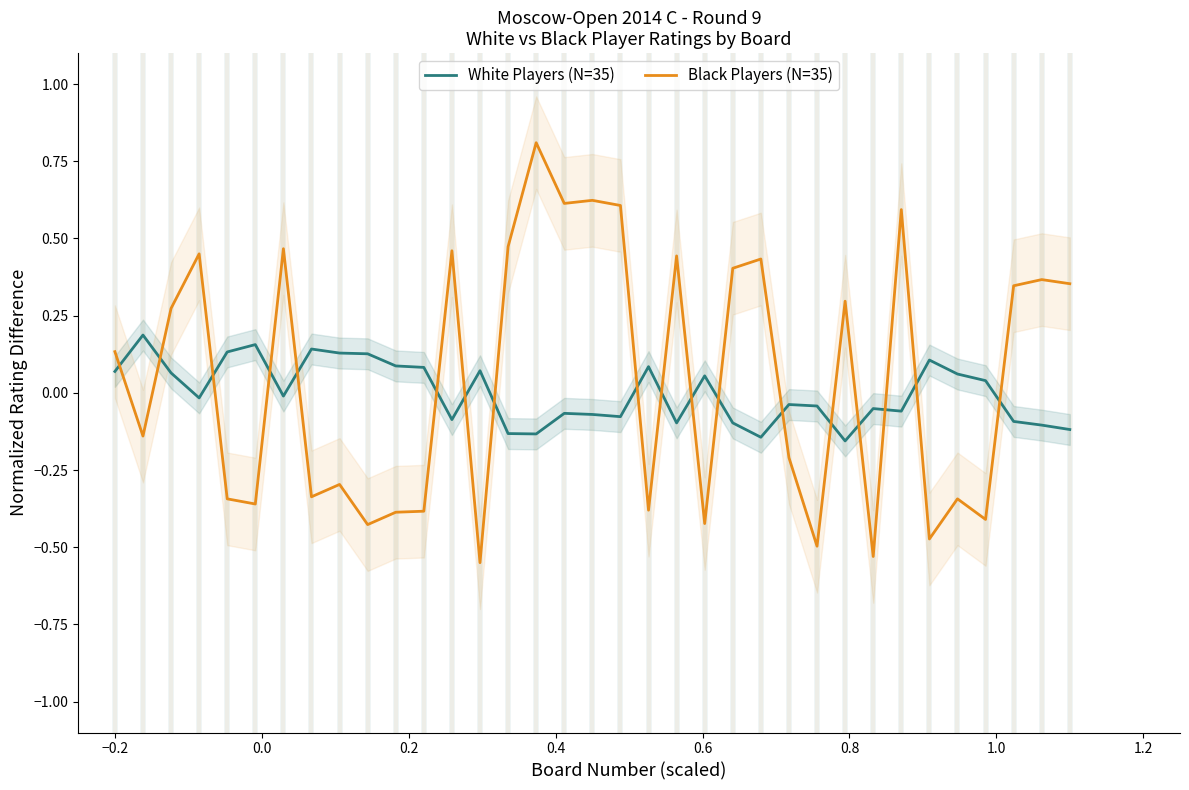

Which series ends up on top after the final intersection of Black Players (N=35) and White Players (N=35)?

Black Players (N=35)